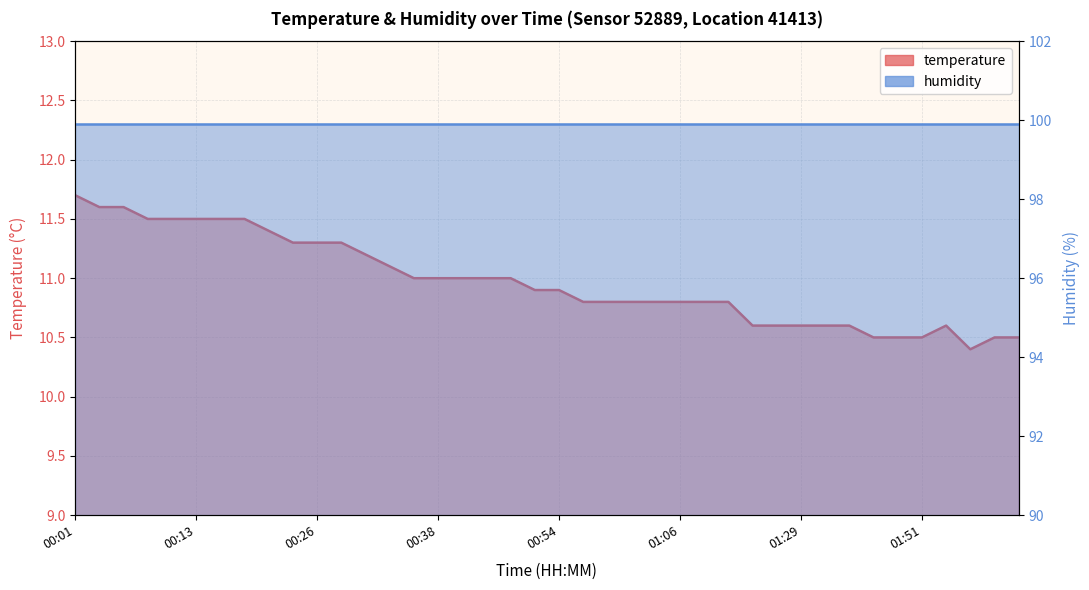

What is the change in value from 00:06 to 01:03?

-0.8